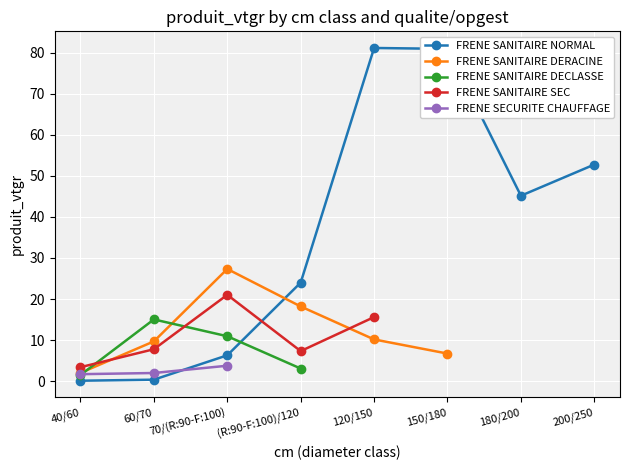

What is the spread (max minus min) of values at 150/180?

74.2